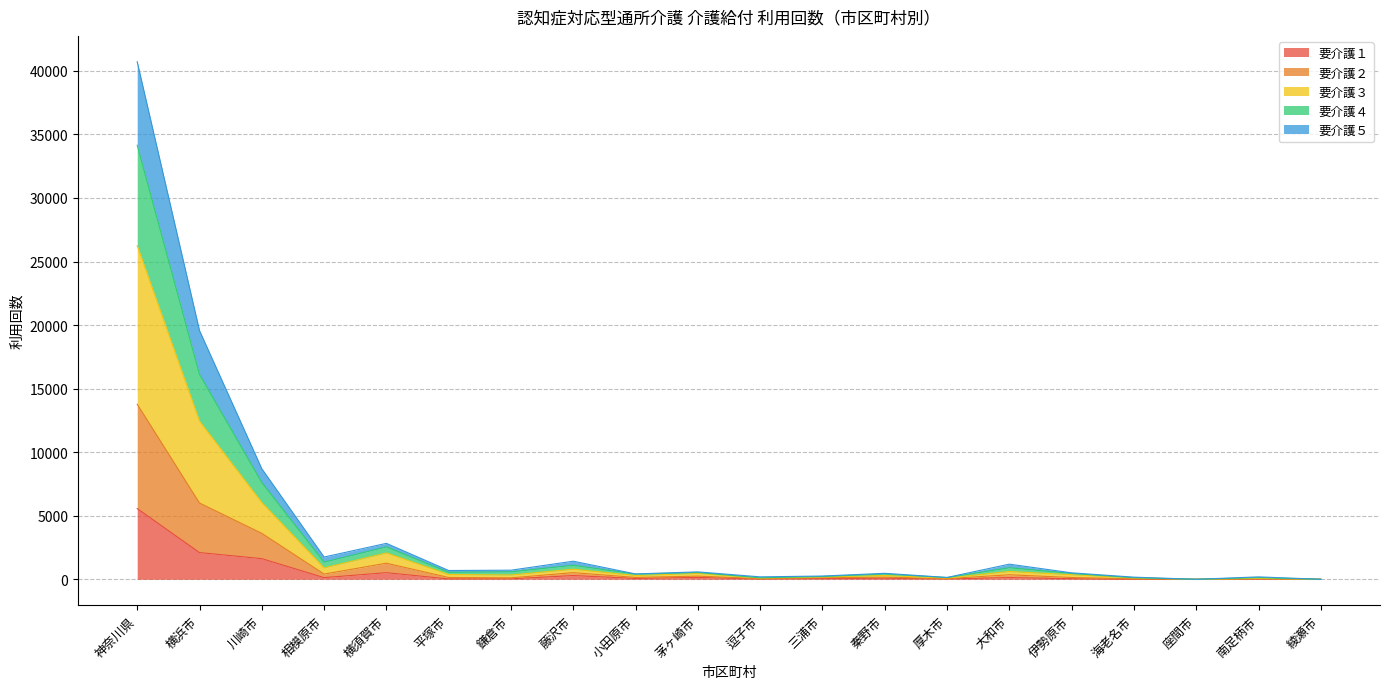

At which category is the sum across all series the highest?

神奈川県